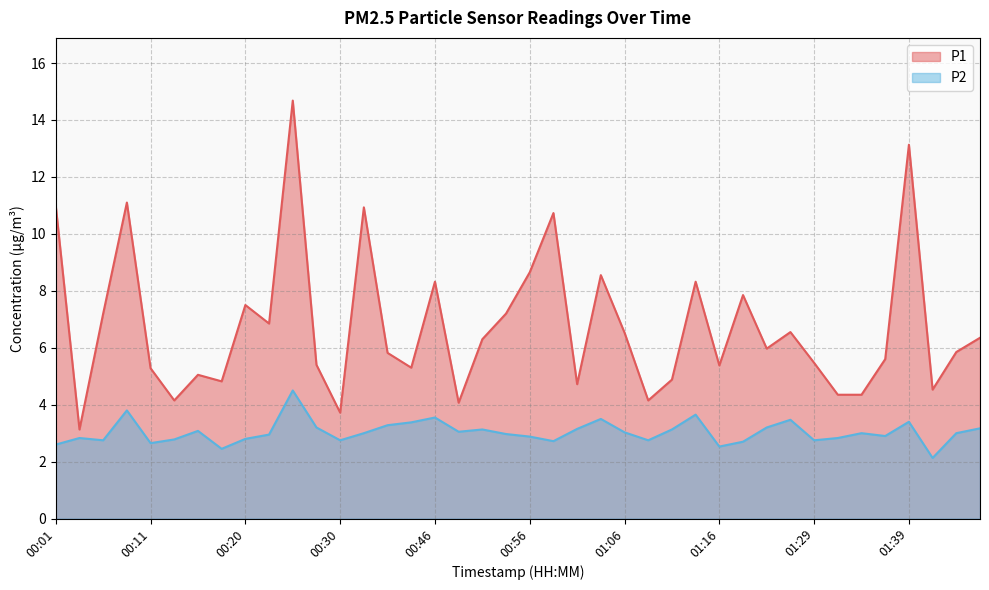

What is the minimum value for P2?

2.1